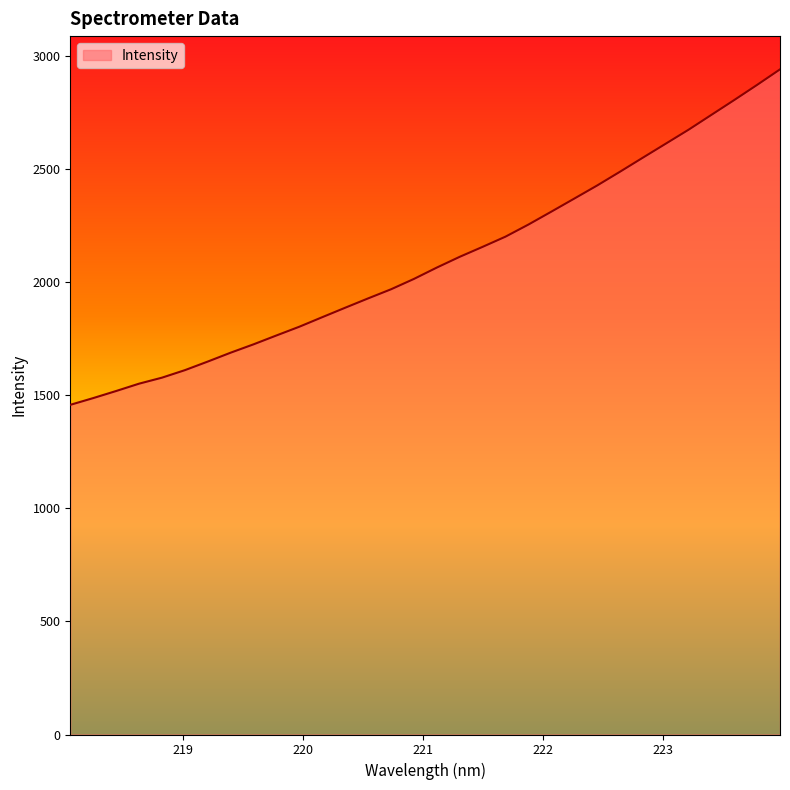

What is the greatest value displayed?

2942.0